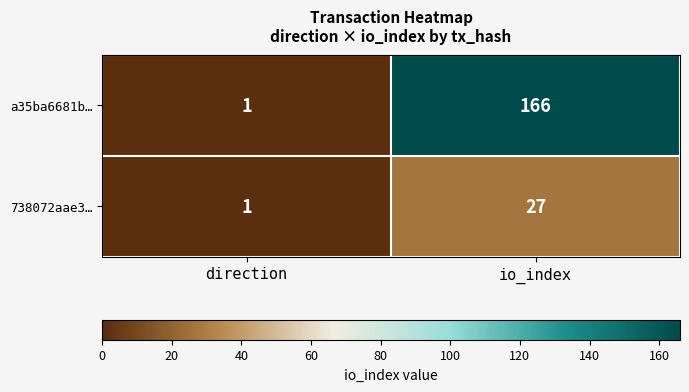

Is it true that 738072aae3… equals 1 at direction?

True